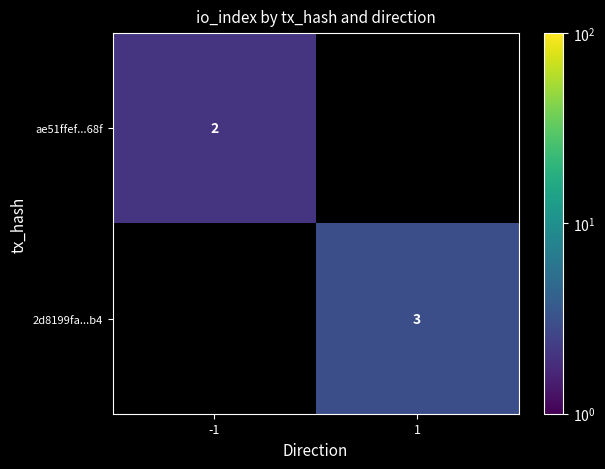

The ae51ffef...68f series shows 2 at -1. True or false?

True